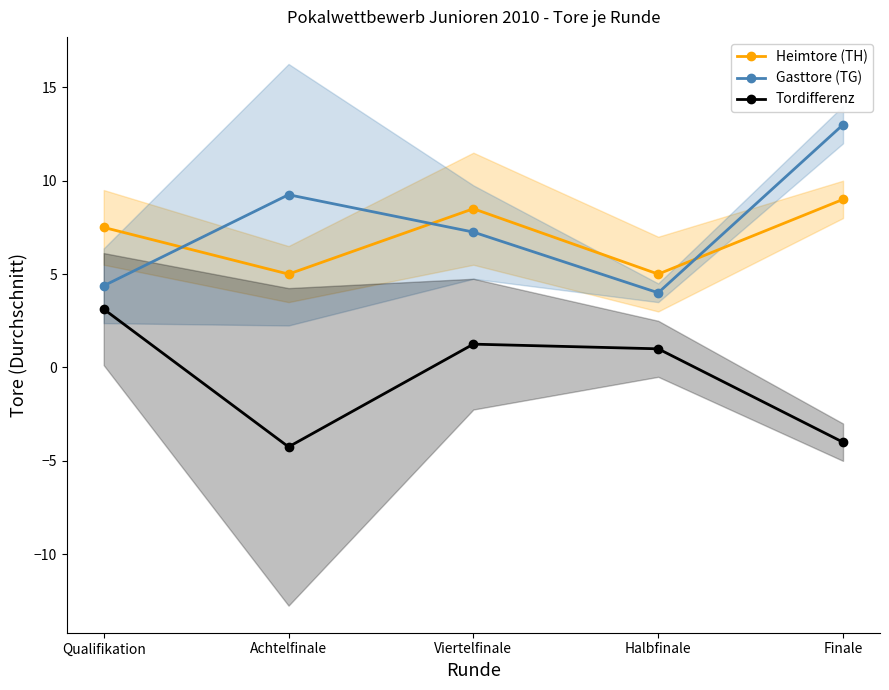

Between Viertelfinale and Finale, which series saw the biggest shift?

Gasttore (TG)